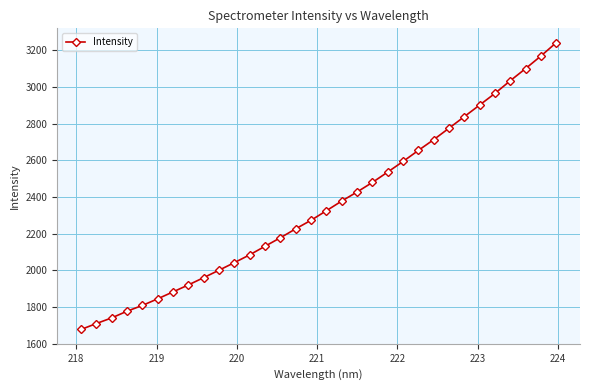

How many data points are less than 2324?

16